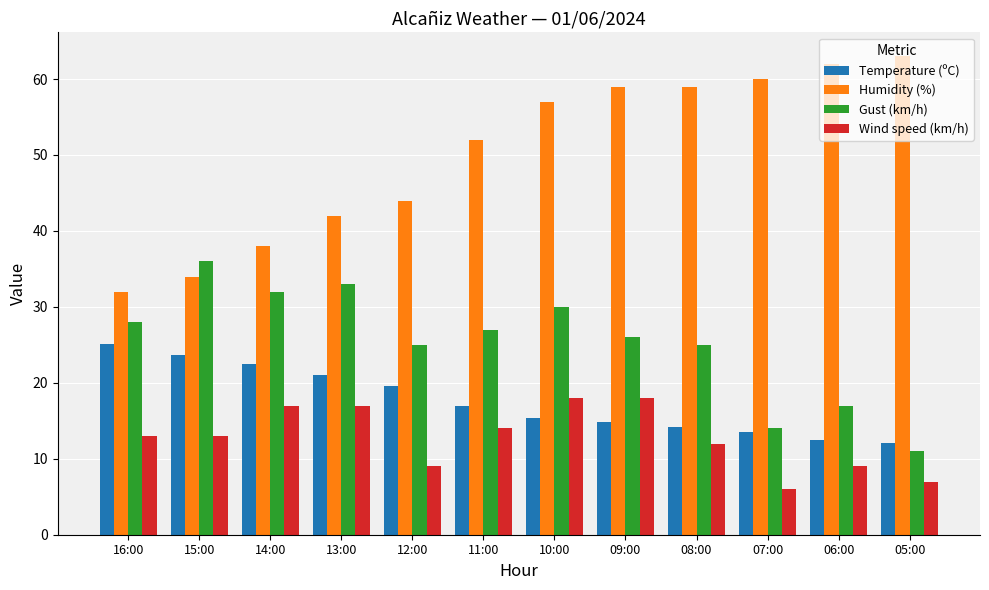

List the series in order of their peak value, lowest first.

Wind speed (km/h), Temperature (ºC), Gust (km/h), Humidity (%)